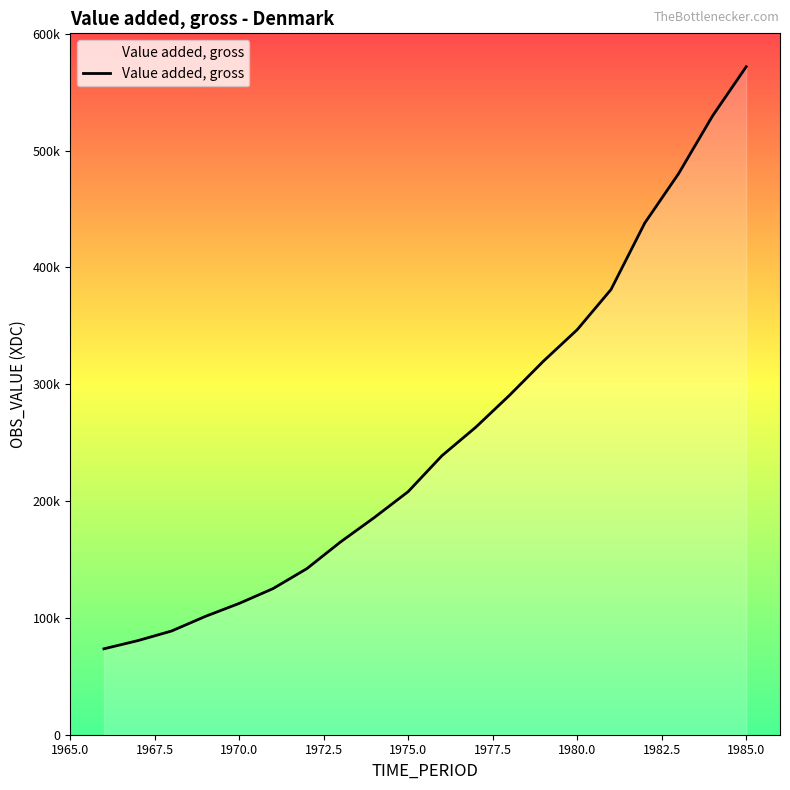

How many lines are shown in the chart?

1